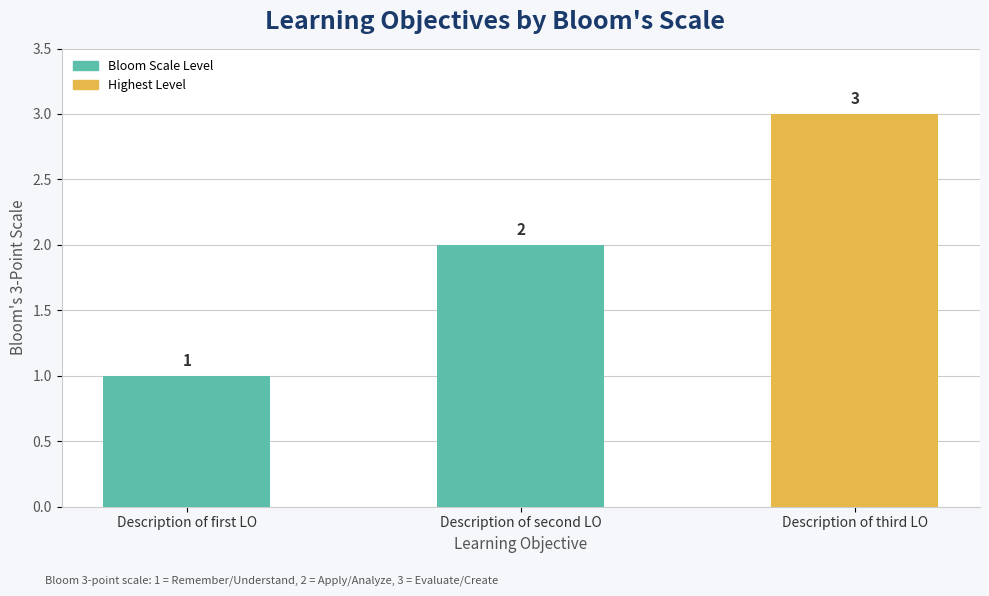

Count the values in the range 1 to 3.

3